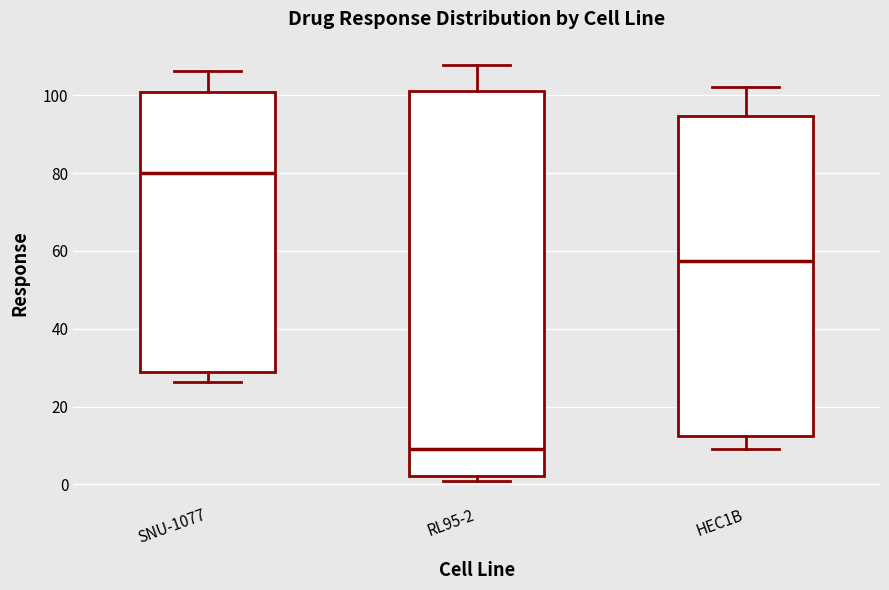

Reading left to right, transcribe this box plot: for each box, give where its median line is, the range the box spans, and where its two whiskers end, as read against the y-axis. The values are not printed on the chart, so give them approximately, as read against the axis.

SNU-1077: median 80, box 28 to 100, whiskers 26 to 106
RL95-2: median 10, box 2 to 102, whiskers 0 to 108
HEC1B: median 58, box 12 to 94, whiskers 10 to 102